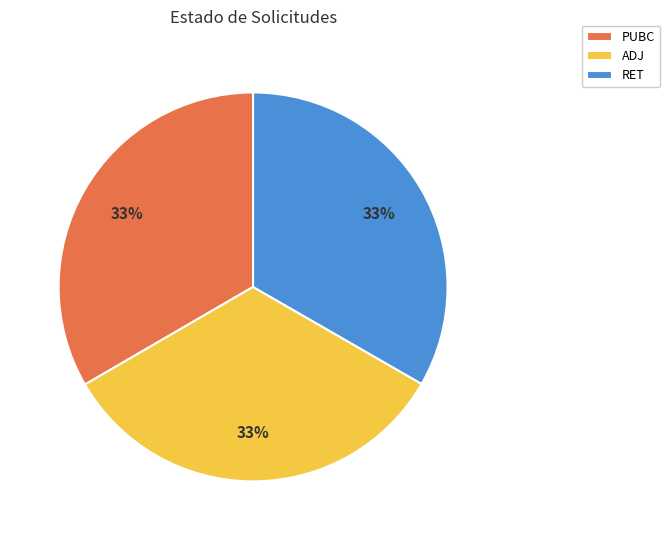

Is there a majority slice in this chart?

No